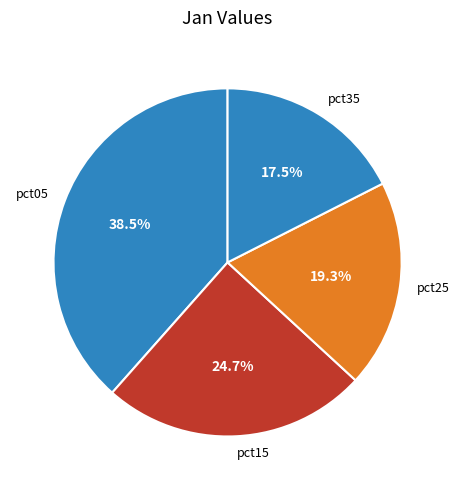

Which has a higher value, pct25 or pct05?

pct05